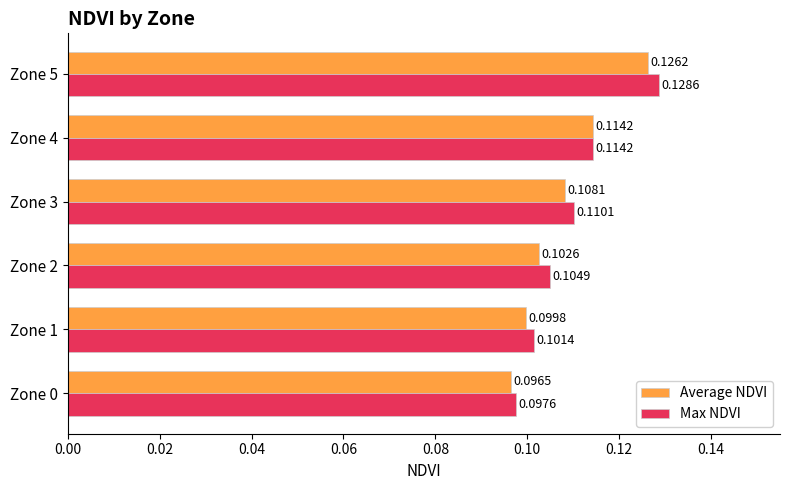

Which series changed the most between Zone 3 and Zone 5?

Max NDVI